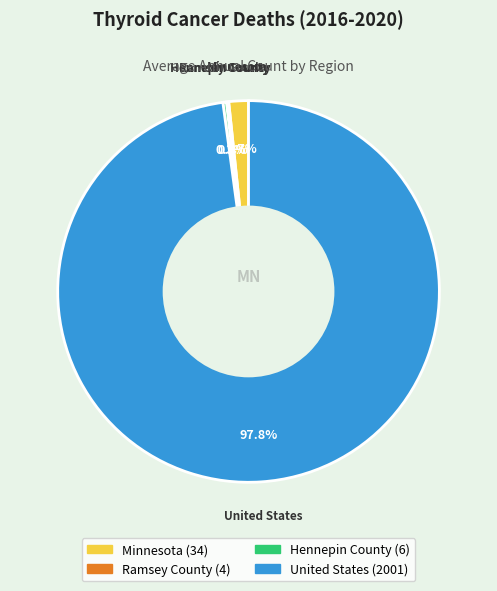

Which has a higher value, Hennepin County or Minnesota?

Minnesota